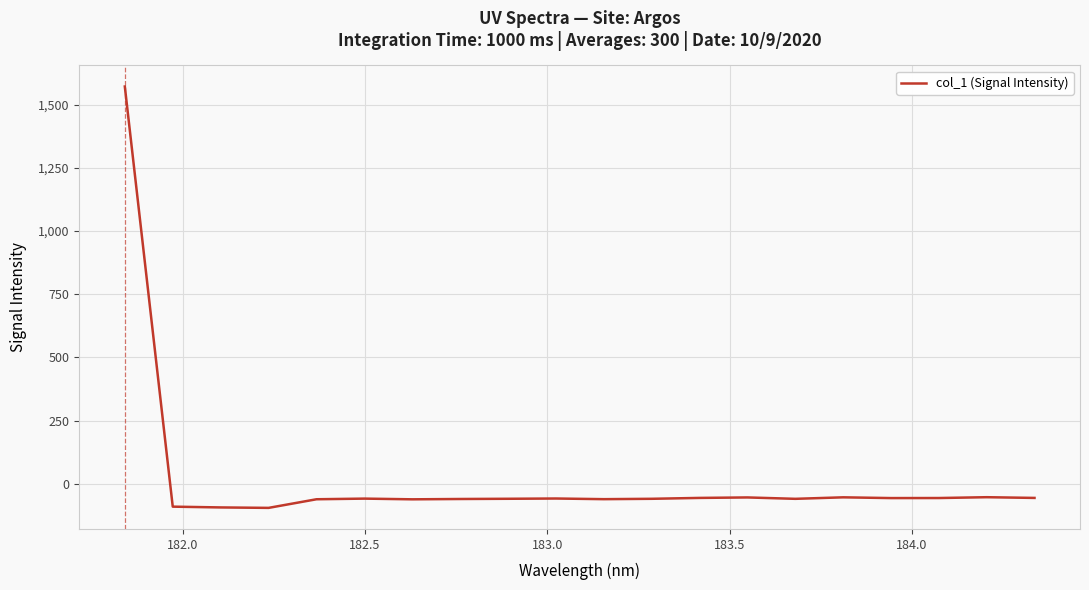

What is the maximum value shown in the chart?

1571.4